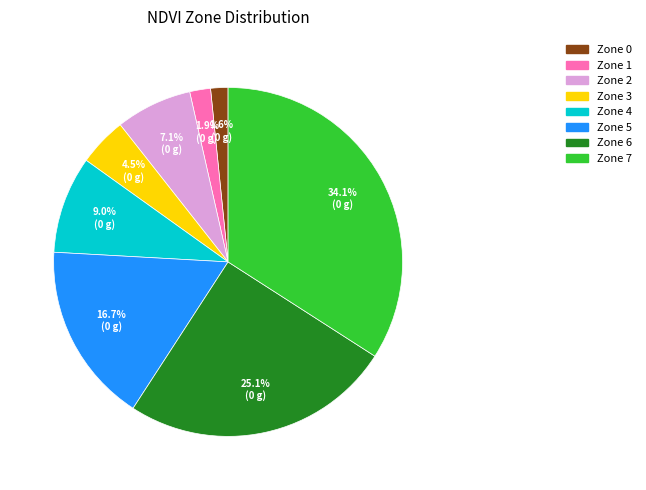

How much of the chart is everything except Zone 5?

83.3%